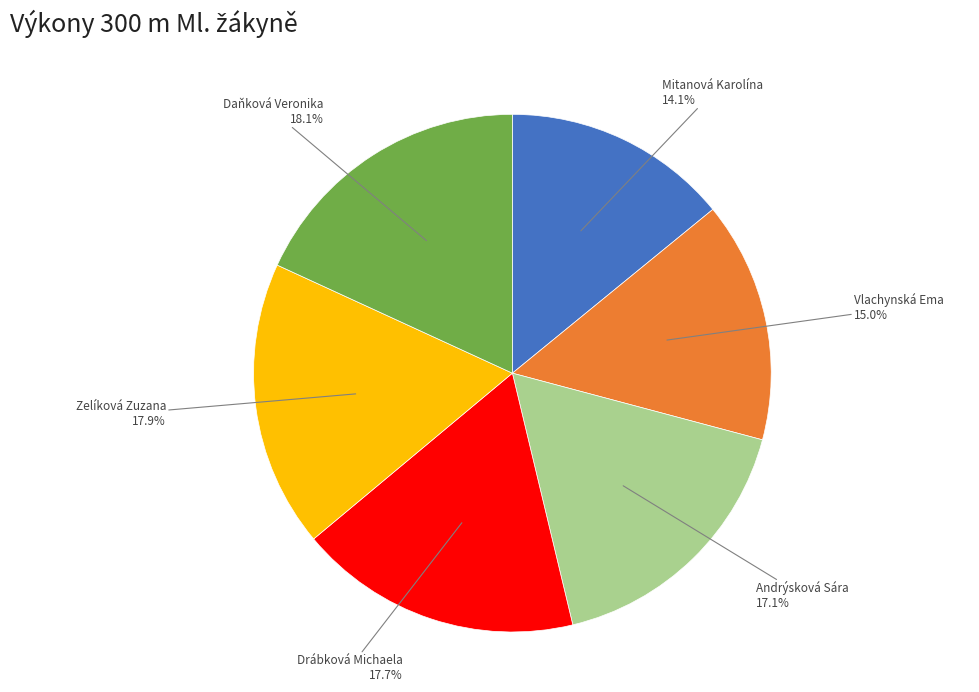

Is there any slice that represents more than half of the pie?

No